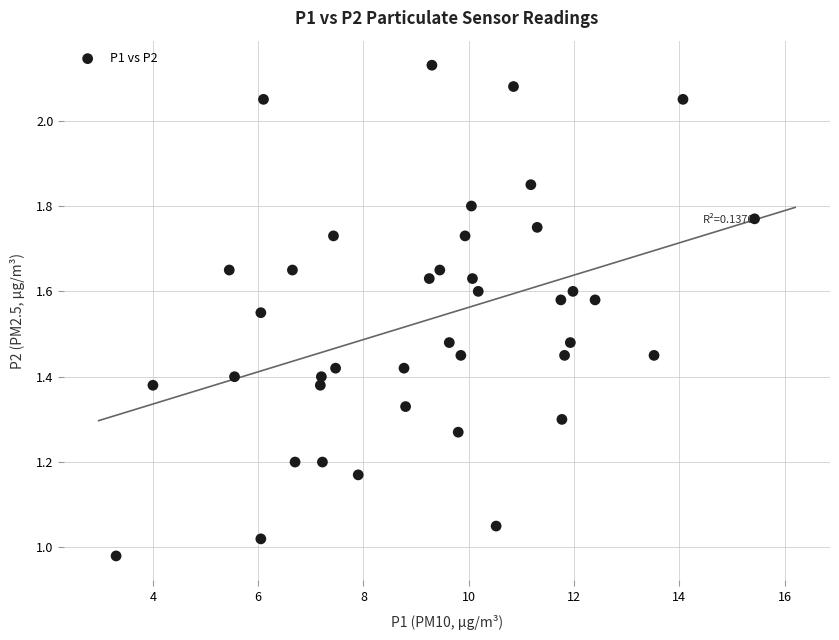

What is the range of X values (max minus min)?

12.1